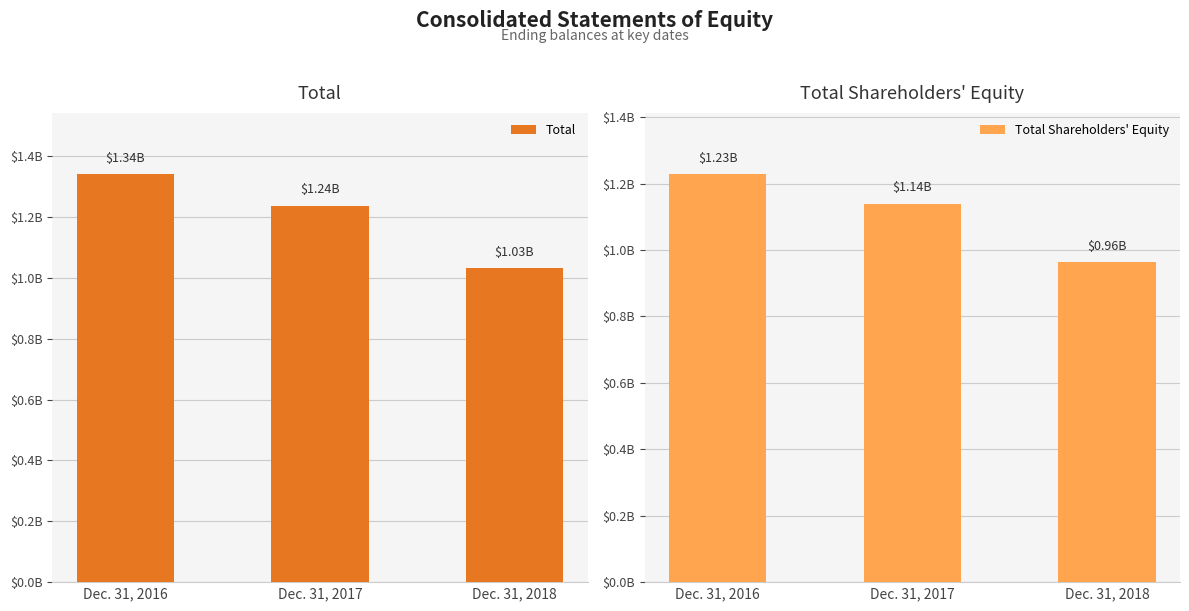

What is the difference between the Total values at Dec. 31, 2016 and Dec. 31, 2018?

308687000